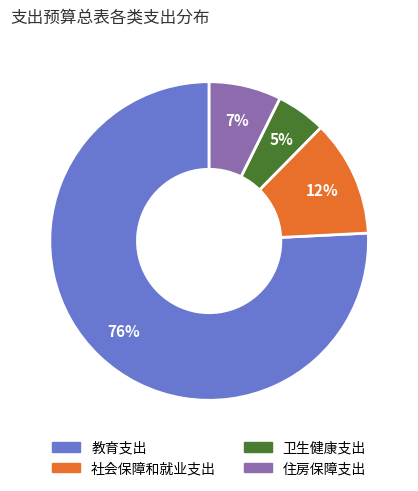

To the nearest percent, what is the average slice percentage?

25%